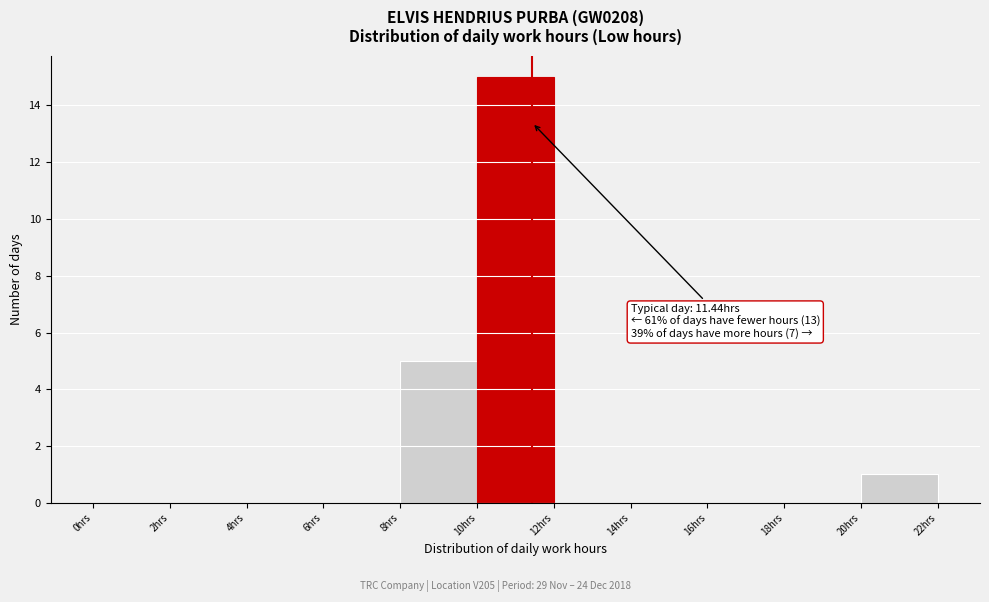

Over which range of the x-axis is the bar tallest?

10 to 12